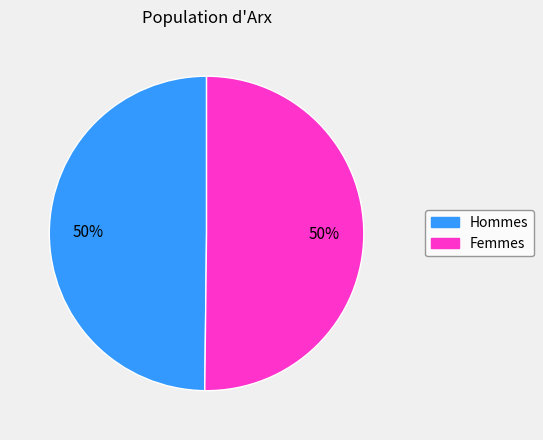

To the nearest percent, what is the average slice percentage?

50%